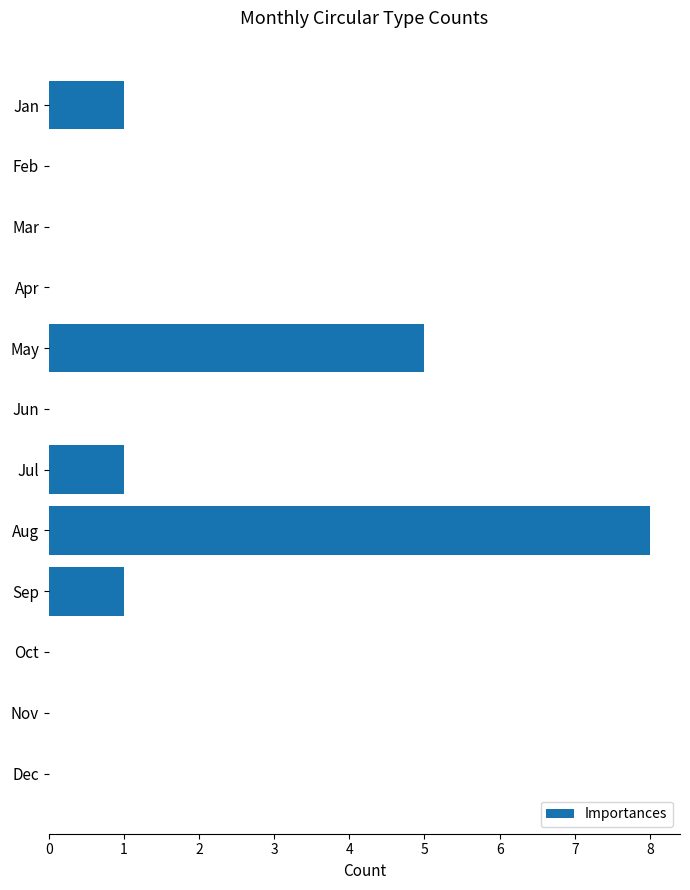

At which category does the chart reach its peak across all series?

Aug